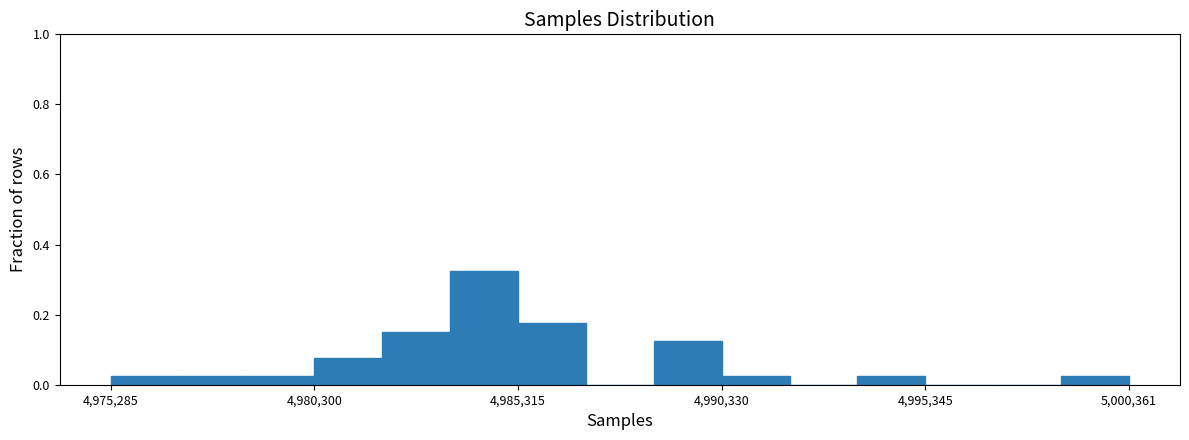

Around what value on the x-axis is the tallest bar? Give the approximate position of its centre, as read against the axis.

4984000